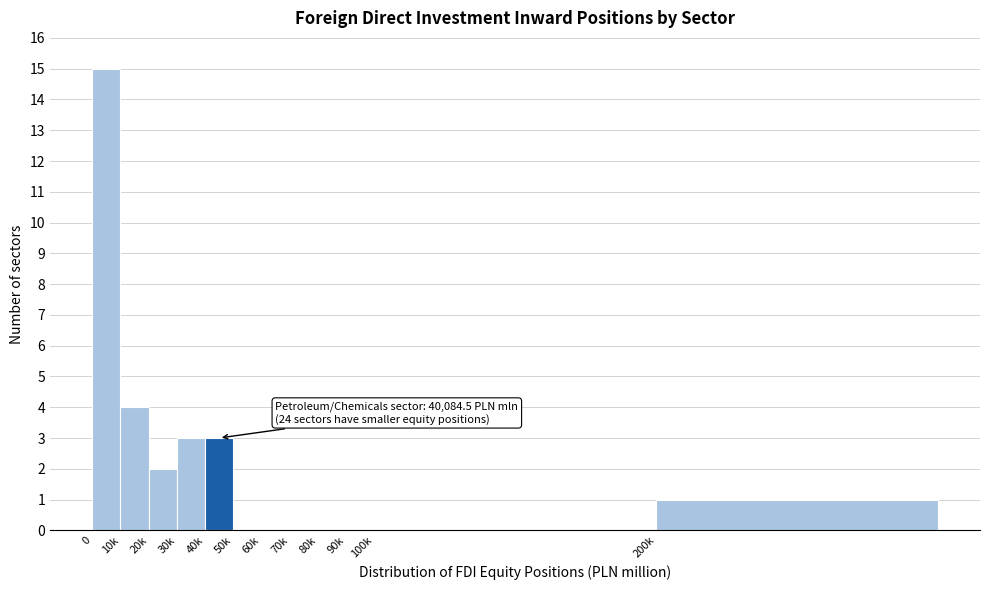

Reading right to left, list all the values displayed in this chart.

200k=1	100k=0	90k=0	80k=0	70k=0	60k=0	50k=0	40k=3	30k=3	20k=2	10k=4	0=15